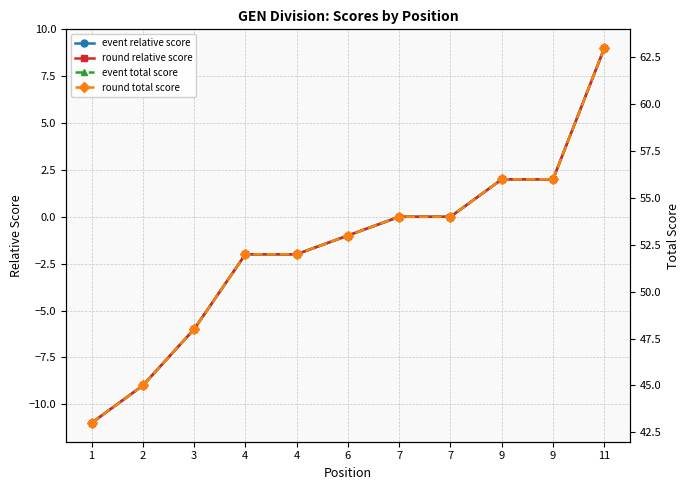

How many lines are shown in the chart?

4